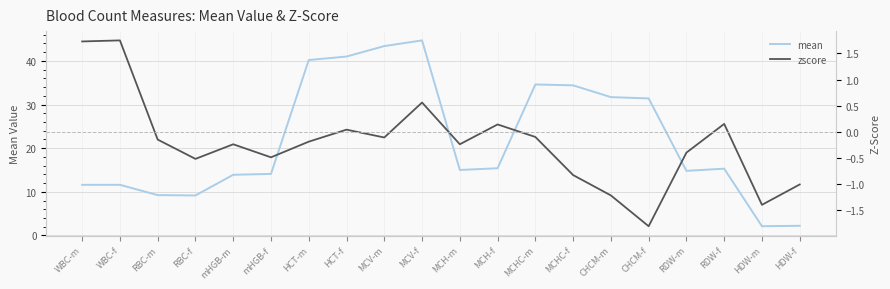

At which label does zscore first exceed 0?

WBC-m